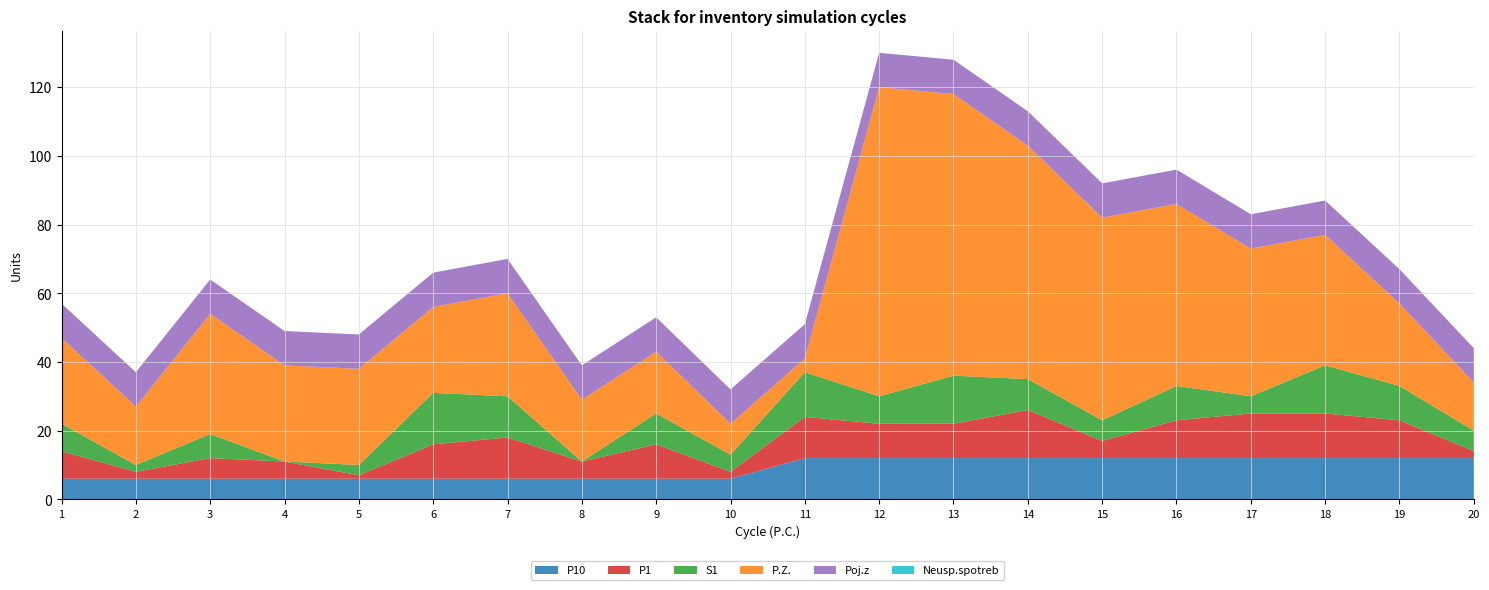

Reading right to left, extract all data points from this chart.

P10: 12	12	12	12	12	12	12	12	12	12	6	6	6	6	6	6	6	6	6	6
P1: 2	11	13	13	11	5	14	10	10	12	2	10	5	12	10	1	5	6	2	8
S1: 6	10	14	5	10	6	9	14	8	13	5	9	0	12	15	3	0	7	2	8
P.Z.: 14	24	38	43	53	59	68	82	90	4	9	18	18	30	25	28	28	35	17	25
Poj.z: 10	10	10	10	10	10	10	10	10	10	10	10	10	10	10	10	10	10	10	10
Neusp.spotreb: 0	0	0	0	0	0	0	0	0	0	0	0	0	0	0	0	0	0	0	0